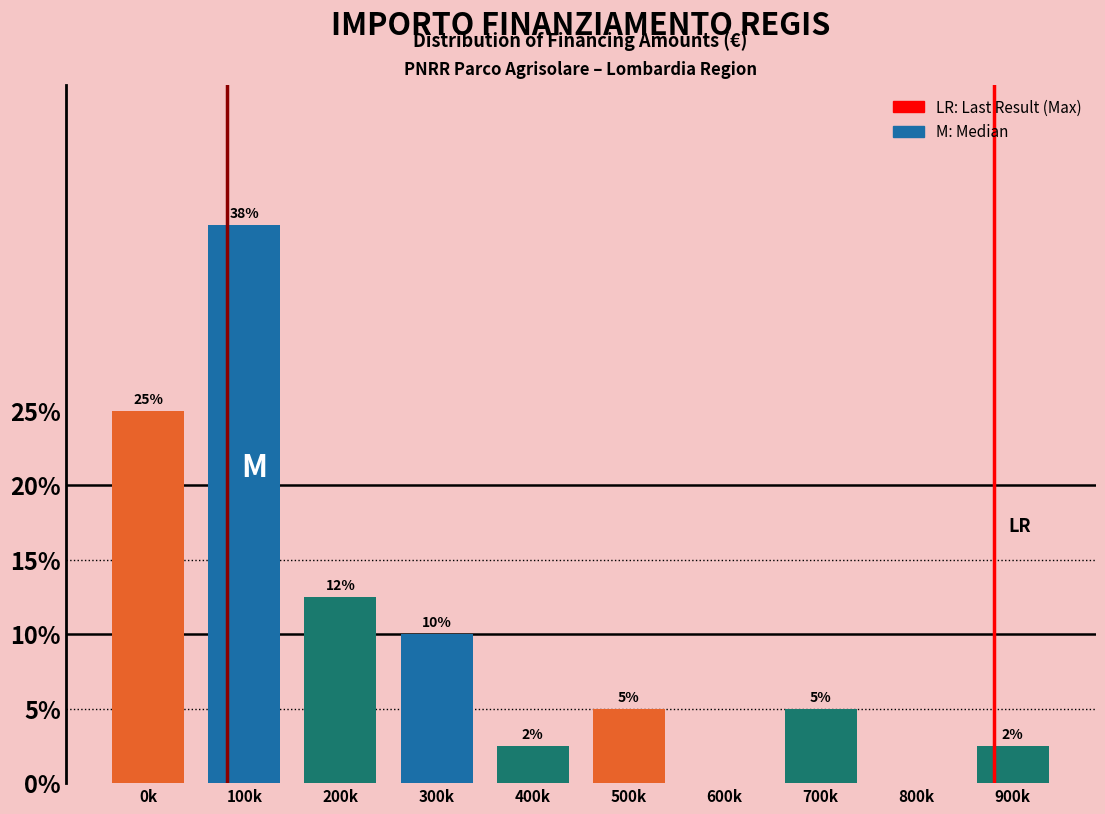

True or false: the data shows 37.5 at 100k.

True